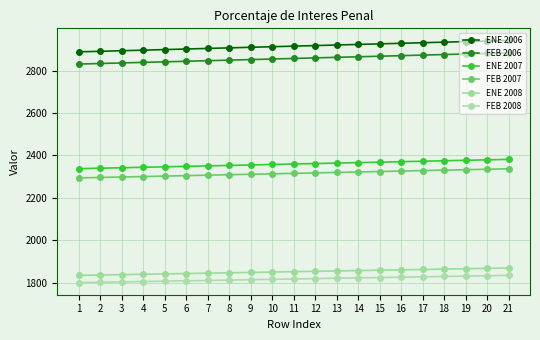

How many lines are shown in the chart?

6